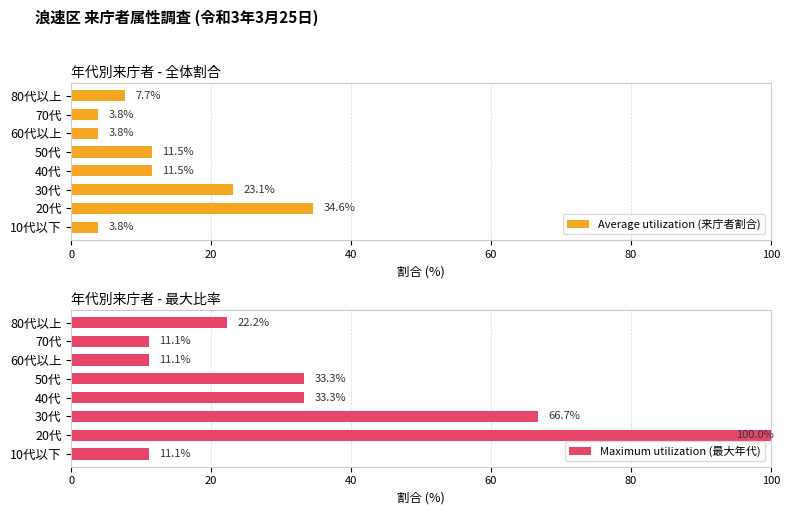

What is the difference between the maximum and minimum values in the Maximum utilization (最大年代) series?

88.9